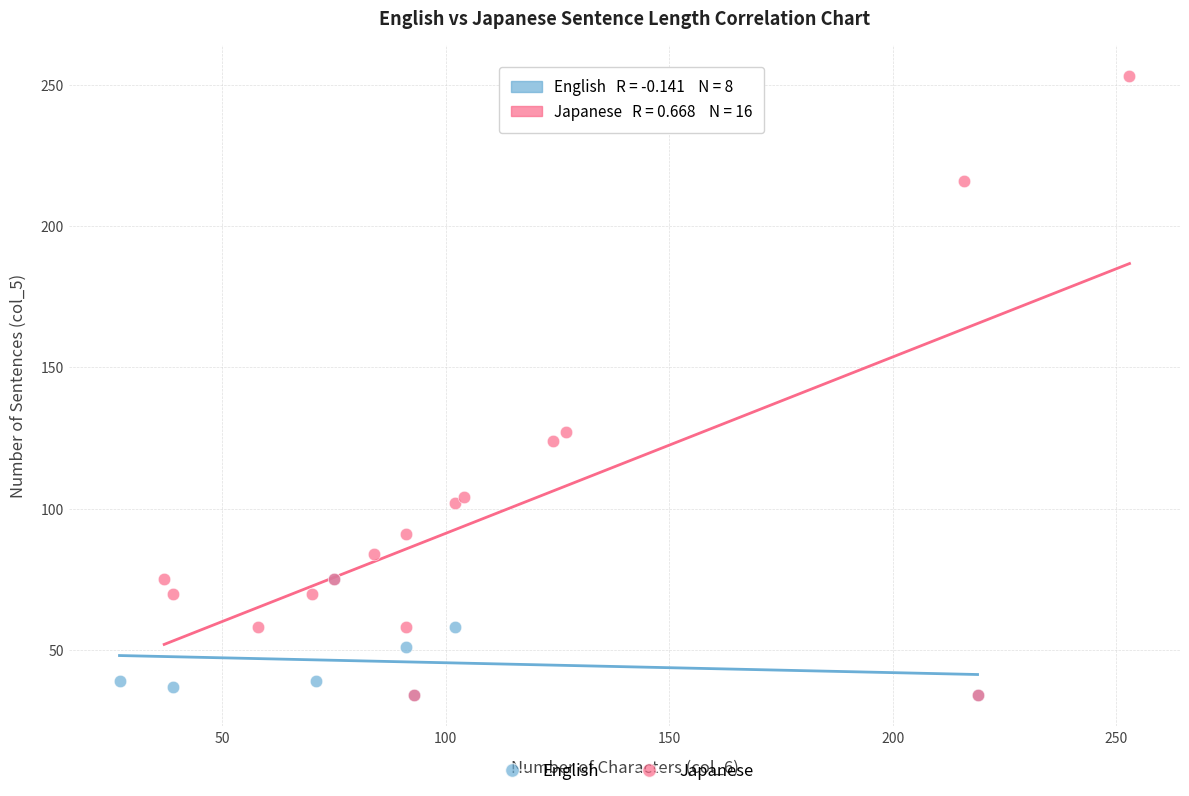

Which series has the widest spread of Y values?

Japanese